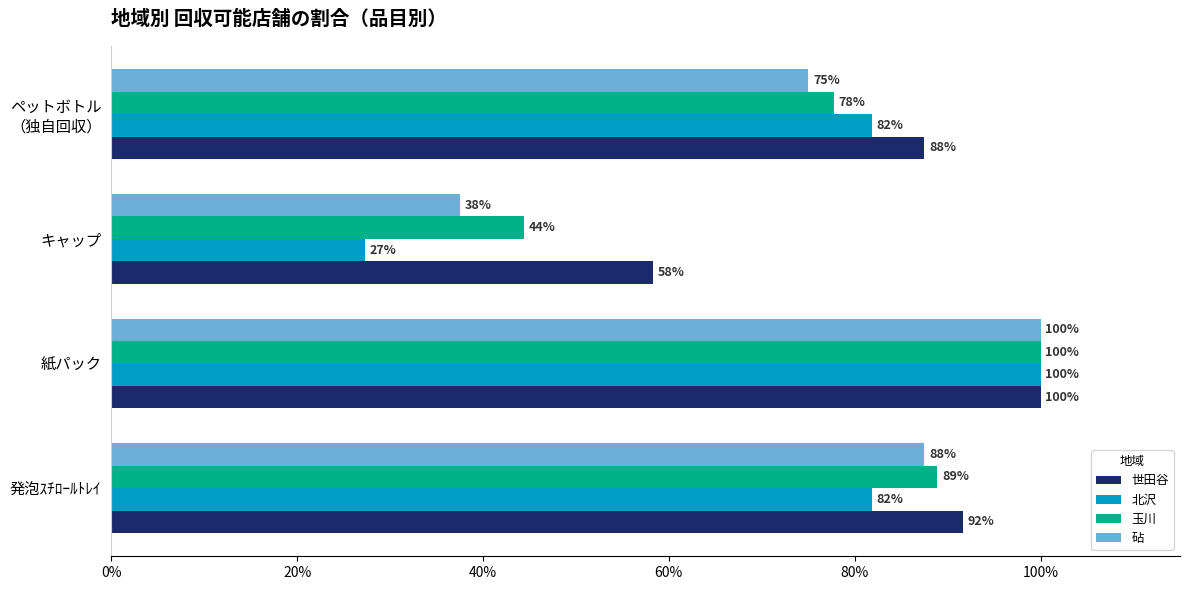

At 発泡ｽﾁﾛｰﾙﾄﾚｲ, list the series in order from smallest to largest.

北沢, 砧, 玉川, 世田谷